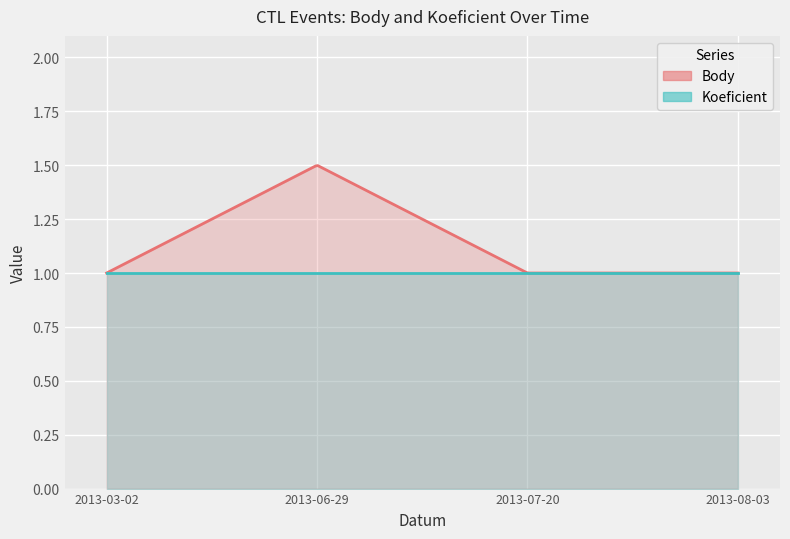

At 2013-07-20, list the series in order from largest to smallest.

Body, Koeficient